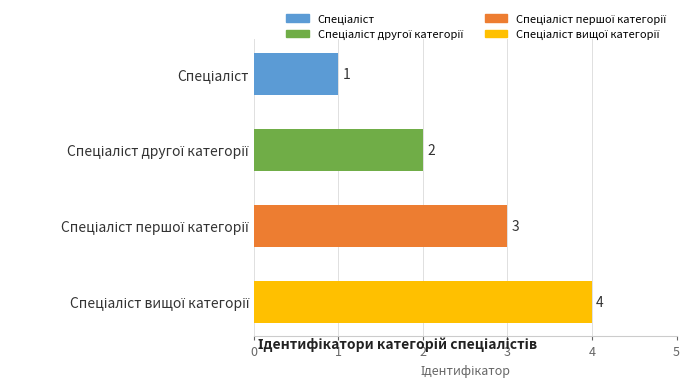

Does the chart contain any negative values?

No